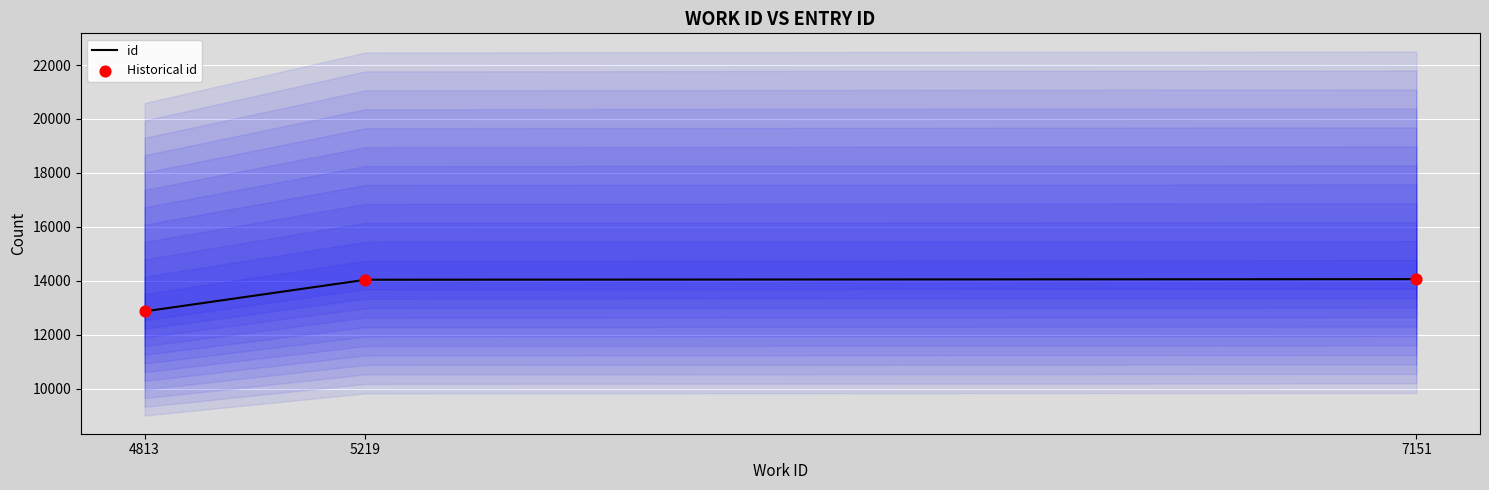

Between 7151 and 5219, which is larger?

7151